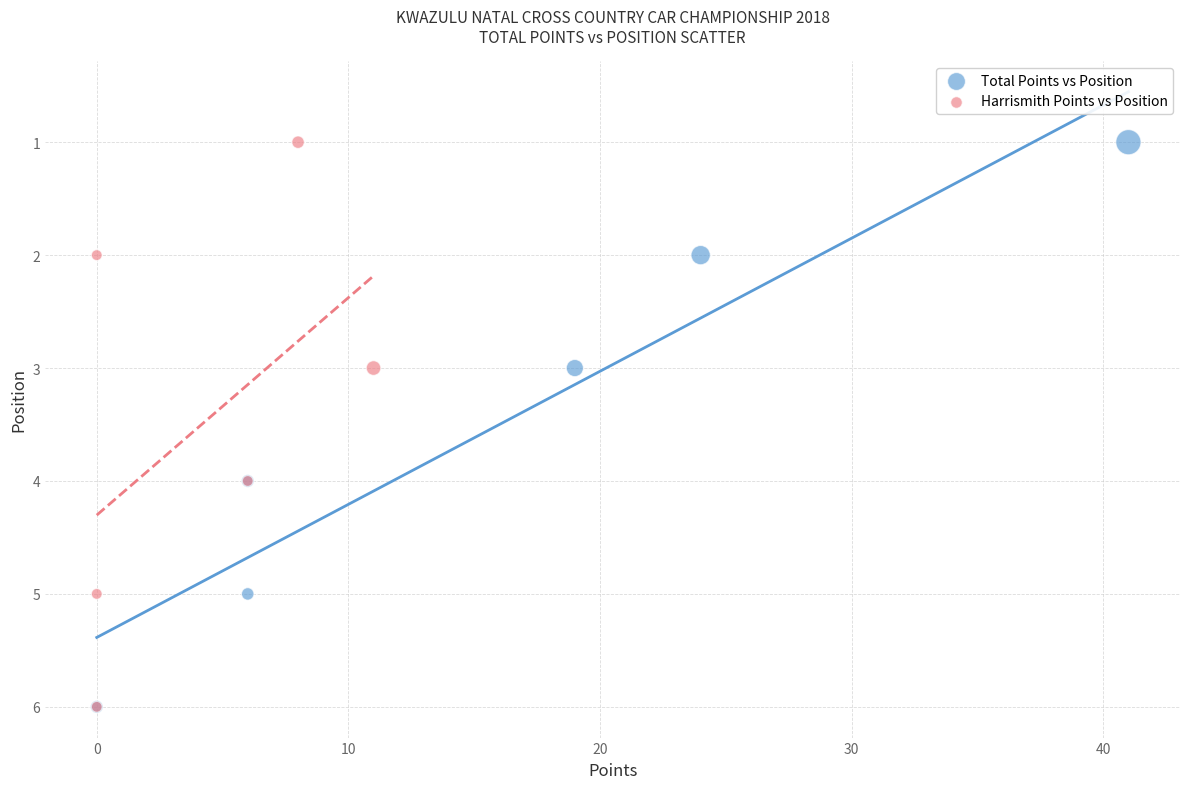

What are all the series names shown in the legend?

Total Points vs Position, Harrismith Points vs Position